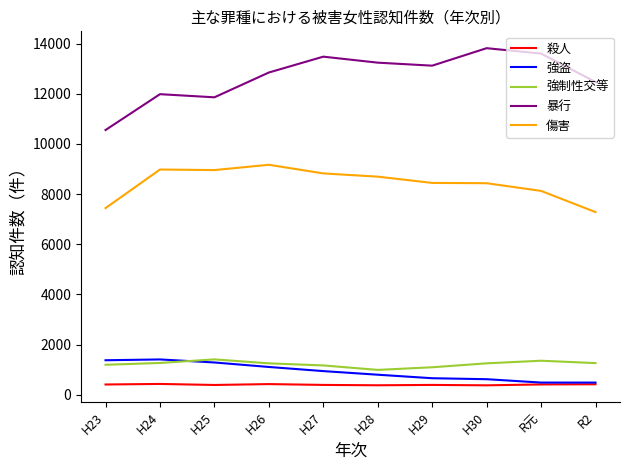

What is the spread (max minus min) of values at H28?

12866